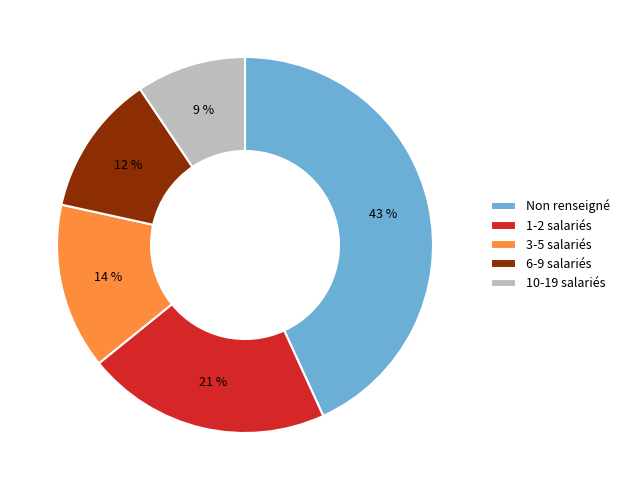

How many slices are in this pie chart?

5